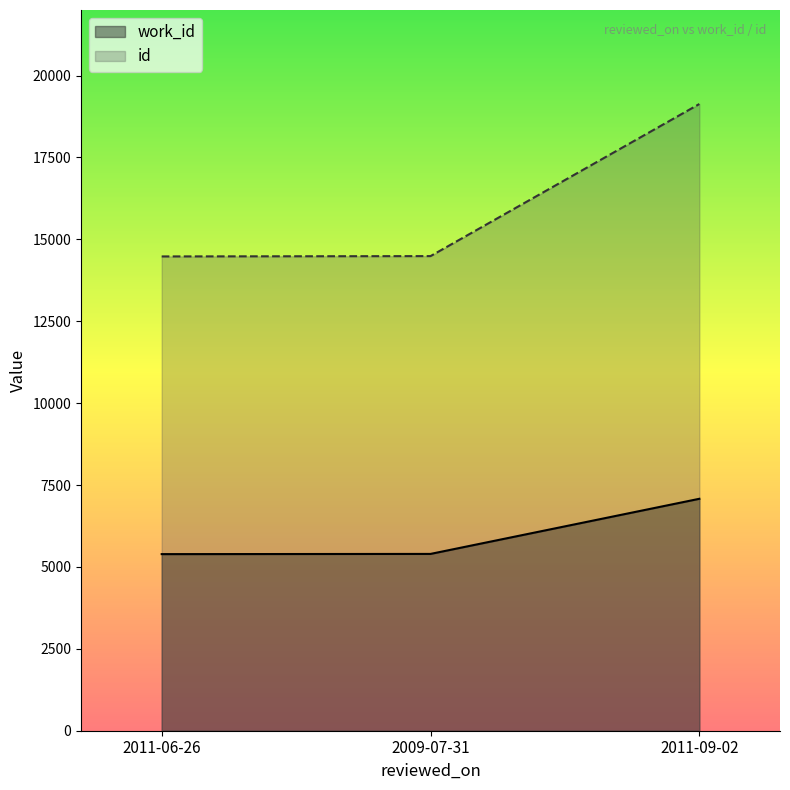

What is the sum of the id values at 2009-07-31 and 2011-09-02?

33619